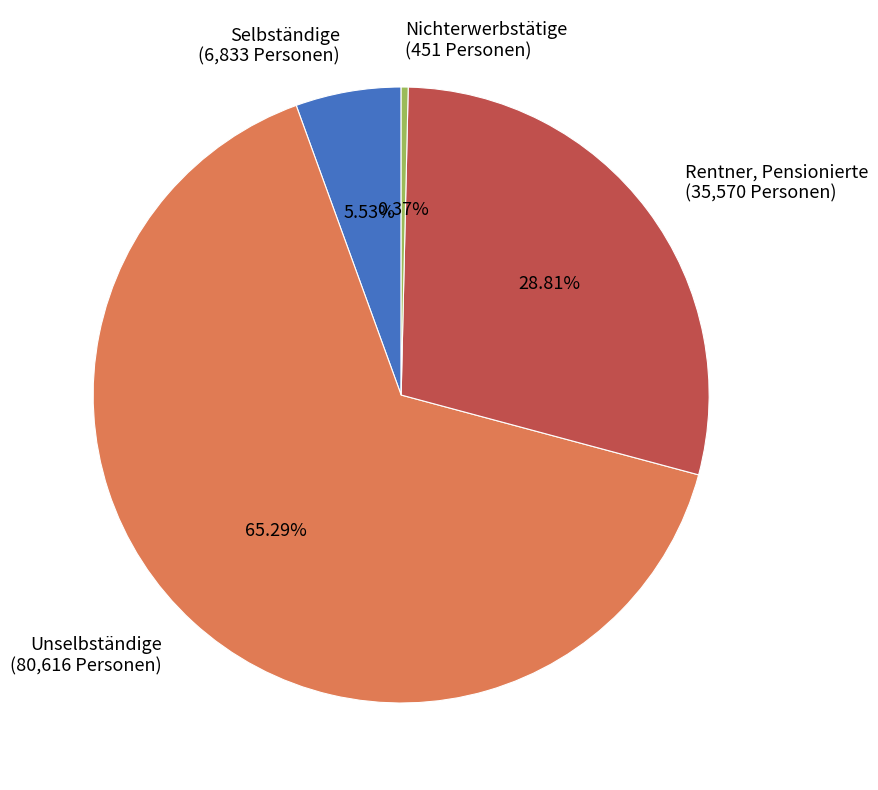

What percentage is the Unselbständige slice, to the nearest percent?

65%